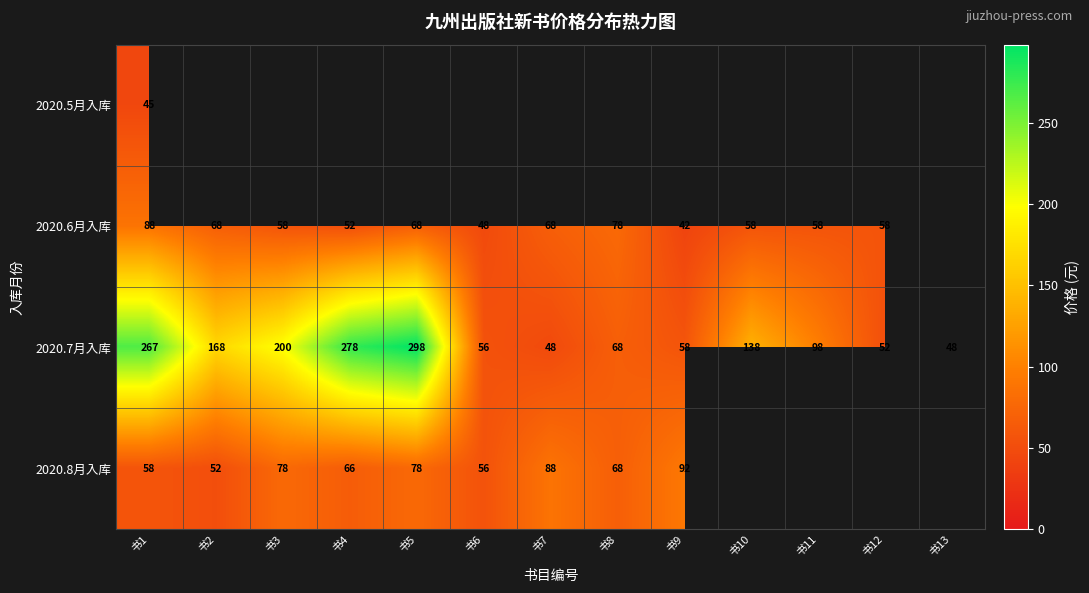

Is it true that 2020.8月入库 equals 156 at 书7?

False